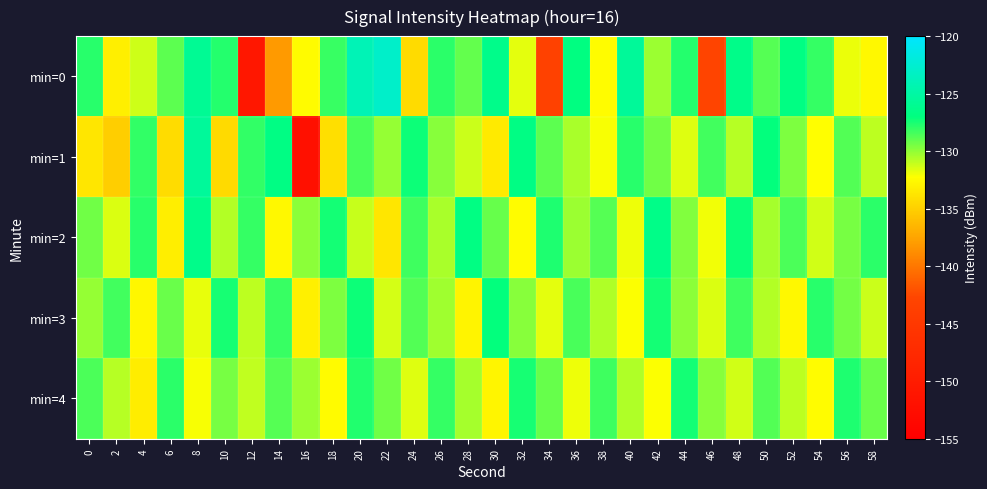

Reading left to right, extract all data points from this chart.

min=0: 0=-127.8	2=-133.2	4=-131.3	6=-128.9	8=-125.8	10=-127.8	12=-150.9	14=-138.1	16=-132.5	18=-128.2	20=-124.0	22=-123.0	24=-134.3	26=-127.9	28=-129.1	30=-126.4	32=-131.7	34=-143.3	36=-126.9	38=-132.4	40=-125.6	42=-130.2	44=-127.8	46=-142.8	48=-126.5	50=-128.8	52=-126.8	54=-128.1	56=-131.8	58=-132.6
min=1: 0=-133.7	2=-135.1	4=-128.0	6=-134.2	8=-125.5	10=-134.4	12=-128.0	14=-126.7	16=-151.9	18=-134.1	20=-128.5	22=-130.1	24=-127.3	26=-129.8	28=-131.2	30=-133.4	32=-126.7	34=-128.9	36=-130.5	38=-132.1	40=-127.8	42=-129.3	44=-131.6	46=-128.4	48=-130.8	50=-127.1	52=-129.6	54=-132.3	56=-128.7	58=-130.9
min=2: 0=-129.3	2=-131.5	4=-127.8	6=-133.2	8=-126.4	10=-130.7	12=-128.1	14=-132.6	16=-129.9	18=-127.4	20=-131.1	22=-133.7	24=-128.3	26=-130.5	28=-126.8	30=-129.1	32=-132.4	34=-127.6	36=-130.2	38=-128.8	40=-131.9	42=-126.5	44=-129.7	46=-132.0	48=-127.2	50=-130.4	52=-128.6	54=-131.3	56=-129.5	58=-127.9
min=3: 0=-130.1	2=-128.4	4=-132.7	6=-129.2	8=-131.8	10=-127.5	12=-130.9	14=-128.2	16=-133.1	18=-129.6	20=-127.3	22=-131.4	24=-128.7	26=-130.3	28=-132.9	30=-127.1	32=-129.8	34=-131.7	36=-128.5	38=-130.6	40=-132.2	42=-127.4	44=-129.9	46=-131.5	48=-128.3	50=-130.7	52=-132.6	54=-127.8	56=-129.4	58=-131.2
min=4: 0=-128.6	2=-130.8	4=-133.3	6=-127.9	8=-132.1	10=-129.5	12=-131.0	14=-128.8	16=-130.2	18=-132.5	20=-127.7	22=-129.3	24=-131.6	26=-128.1	28=-130.4	30=-132.8	32=-127.5	34=-129.1	36=-131.9	38=-128.3	40=-130.6	42=-132.2	44=-127.4	46=-129.8	48=-131.3	50=-128.7	52=-130.9	54=-132.4	56=-127.6	58=-129.2